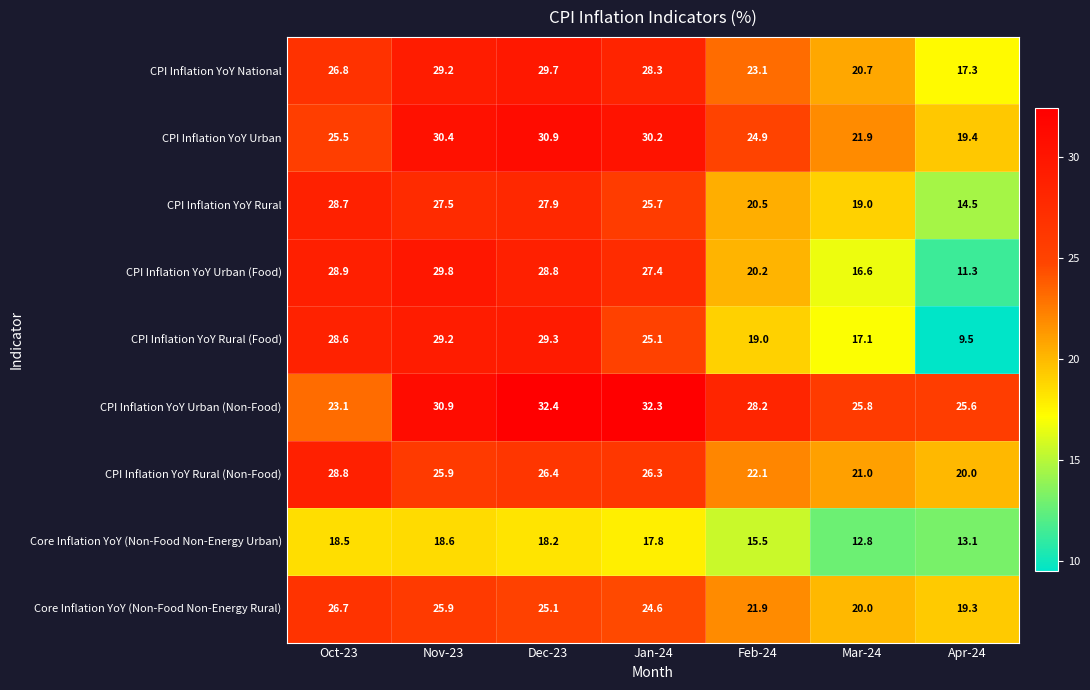

At how many categories does at least one series exceed 24?

7